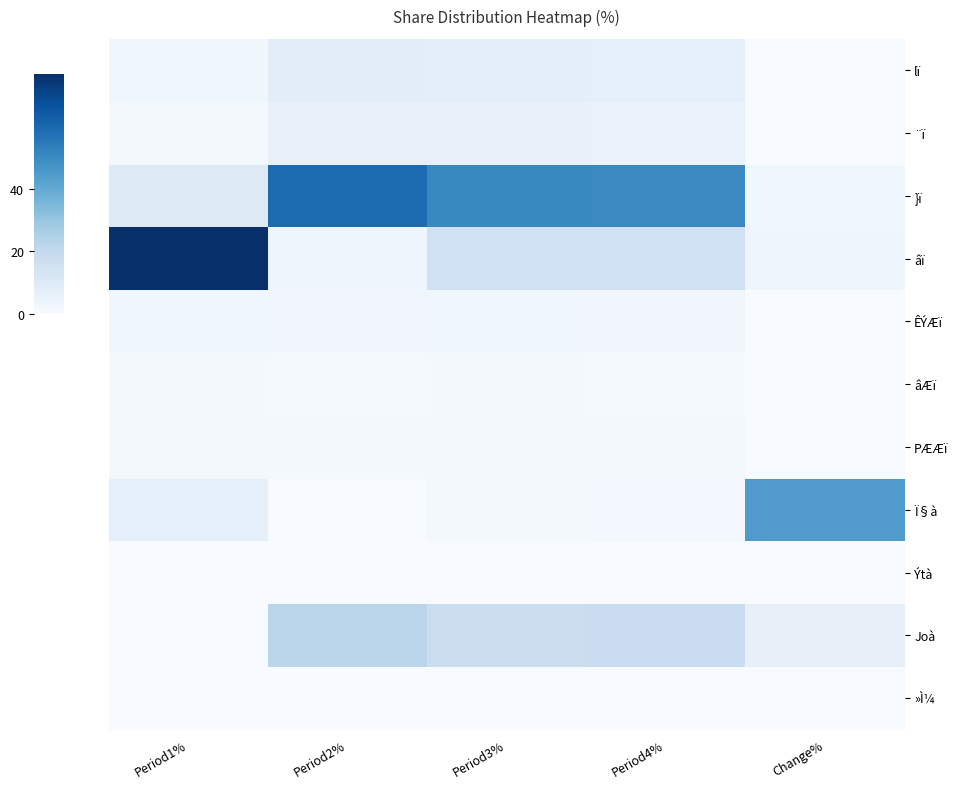

Which series has the widest spread of values?

âï